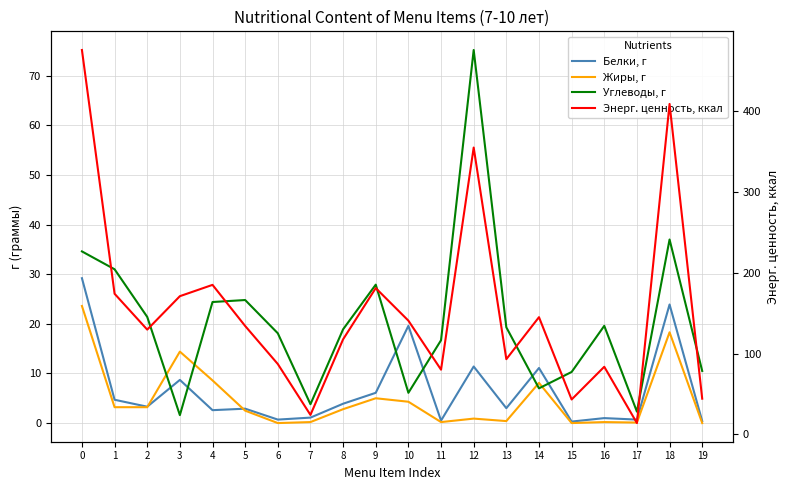

Does the chart have visible grid lines?

Yes